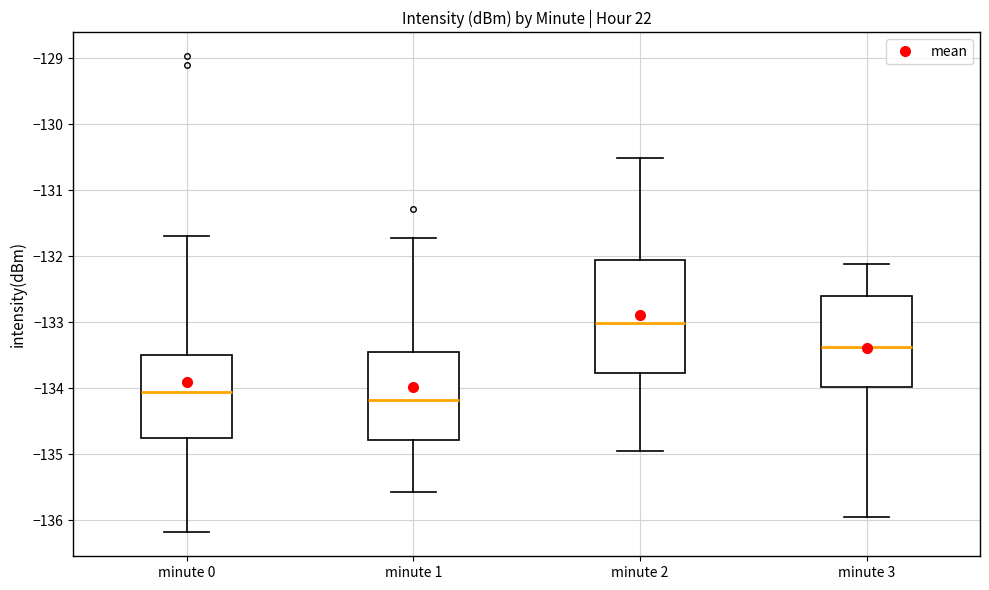

Reading left to right, transcribe this box plot: for each box, give where its median line is, the range the box spans, and where its two whiskers end, as read against the y-axis. The values are not printed on the chart, so give them approximately, as read against the axis.

minute 0: median -134.1, box -134.8 to -133.5, whiskers -136.2 to -131.7
minute 1: median -134.2, box -134.8 to -133.5, whiskers -135.6 to -131.7
minute 2: median -133.0, box -133.8 to -132.1, whiskers -135.0 to -130.5
minute 3: median -133.4, box -134.0 to -132.6, whiskers -136.0 to -132.1